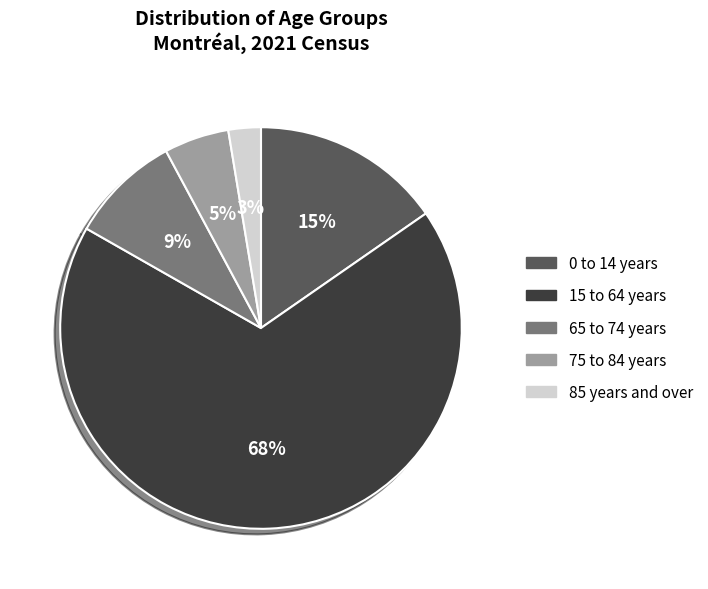

Combined, do 0 to 14 years and 75 to 84 years account for over 50%?

No